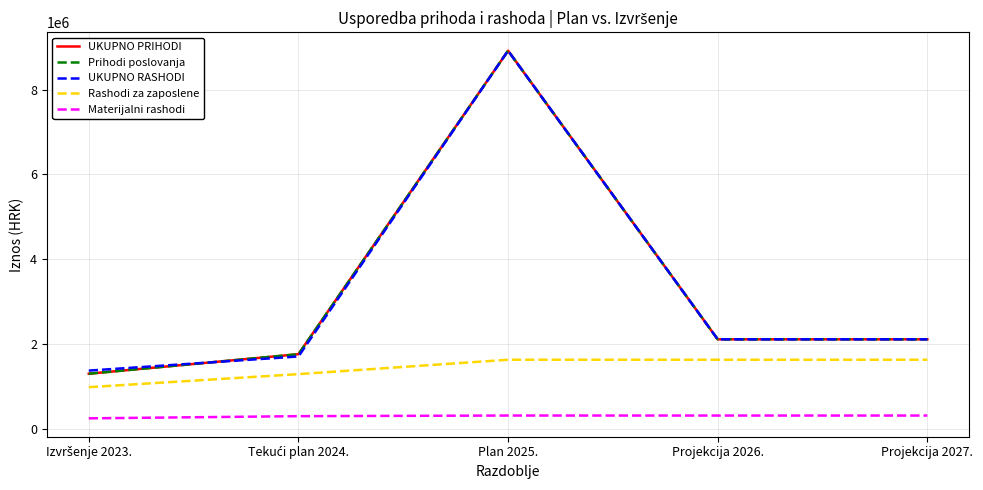

What is the sum of all Rashodi za zaposlene values?

7161311.3